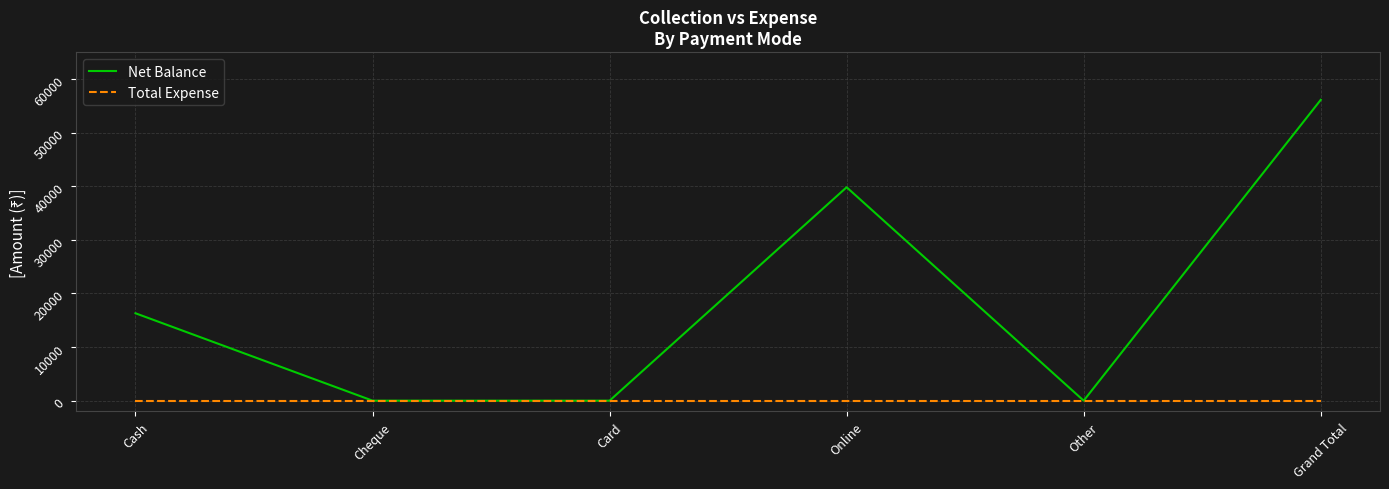

At how many categories does at least one series exceed 44332?

1